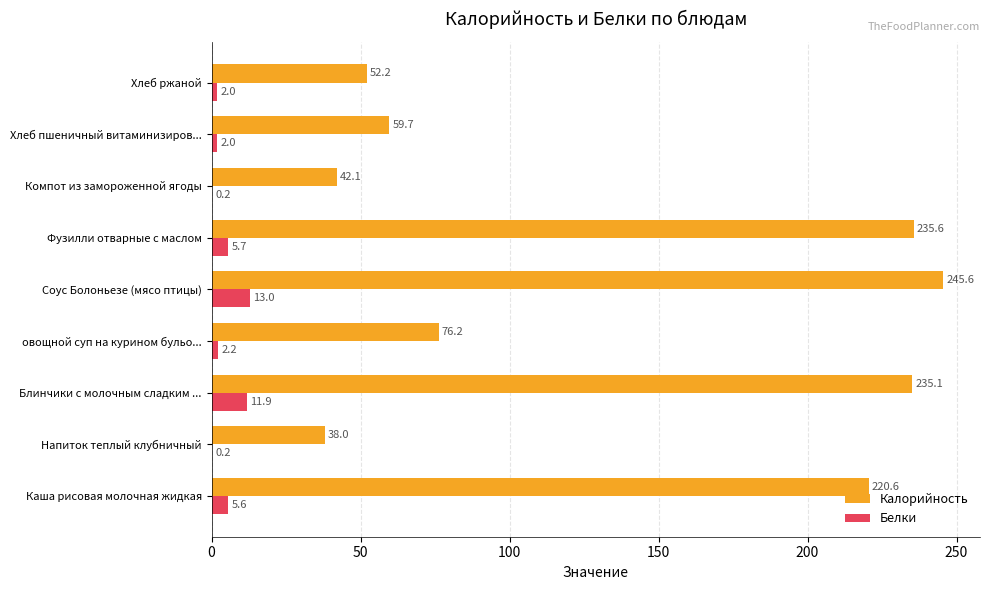

The Белки series shows 13.0 at Соус Болоньезе (мясо птицы). True or false?

True